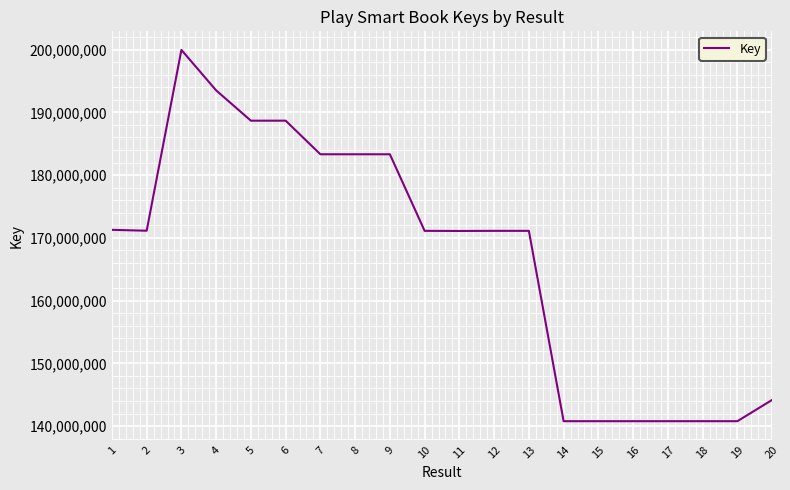

Does the chart have visible grid lines?

Yes